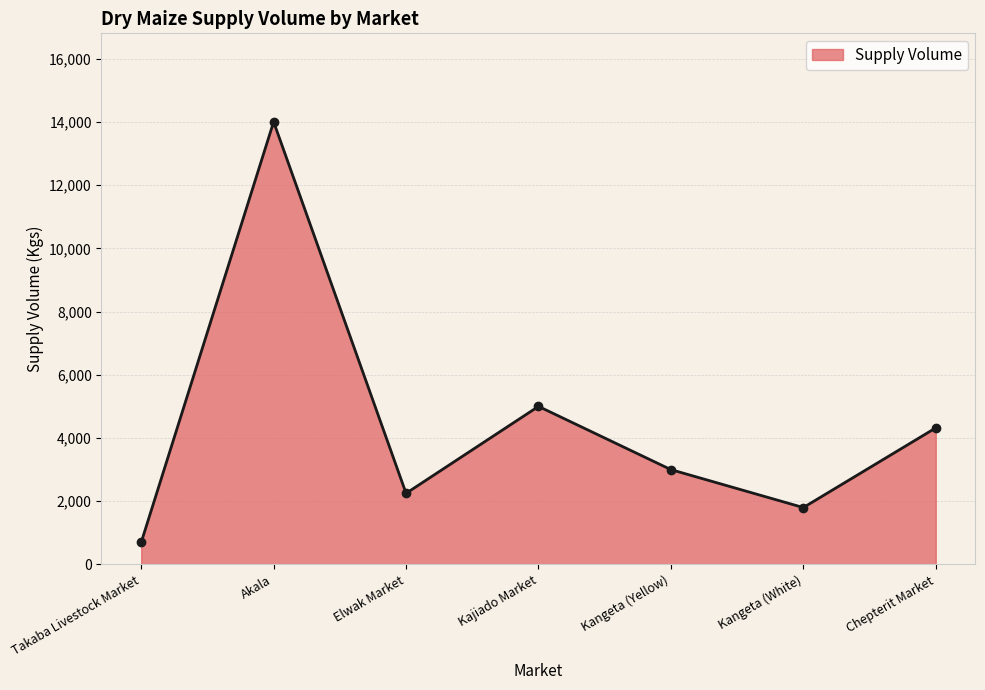

Where is the first local minimum?

Elwak Market